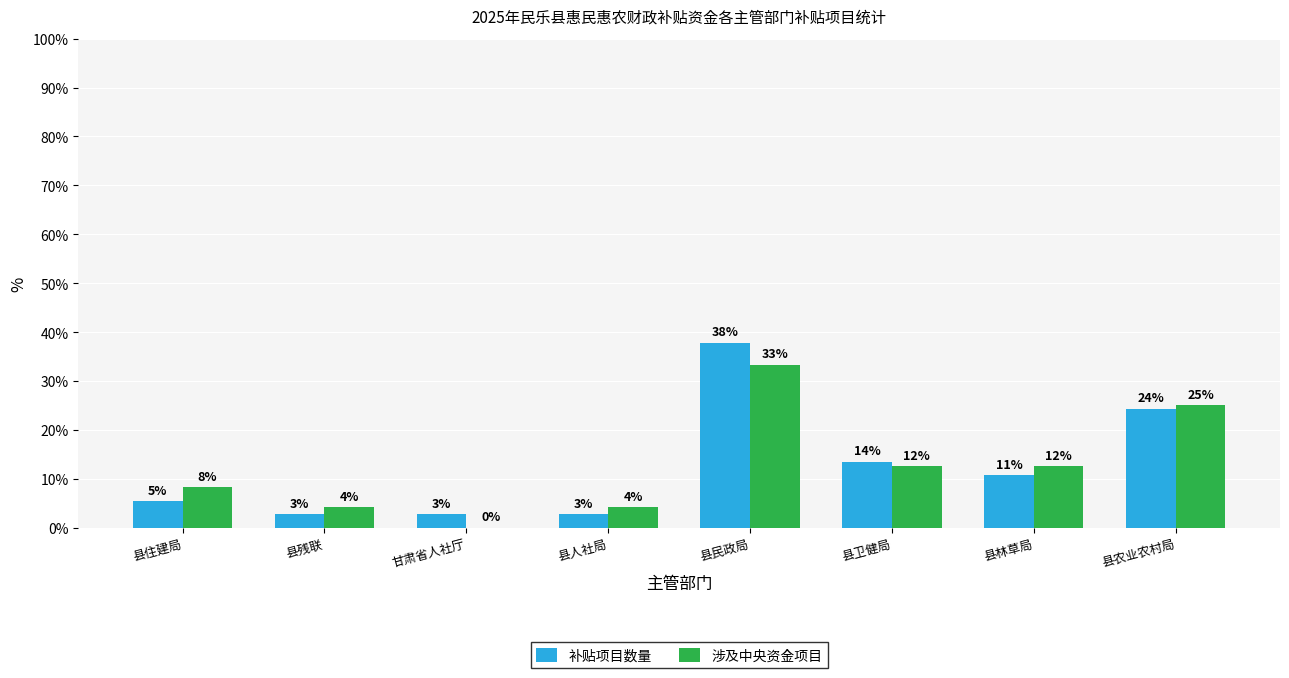

What position from the right is 县民政局?

4